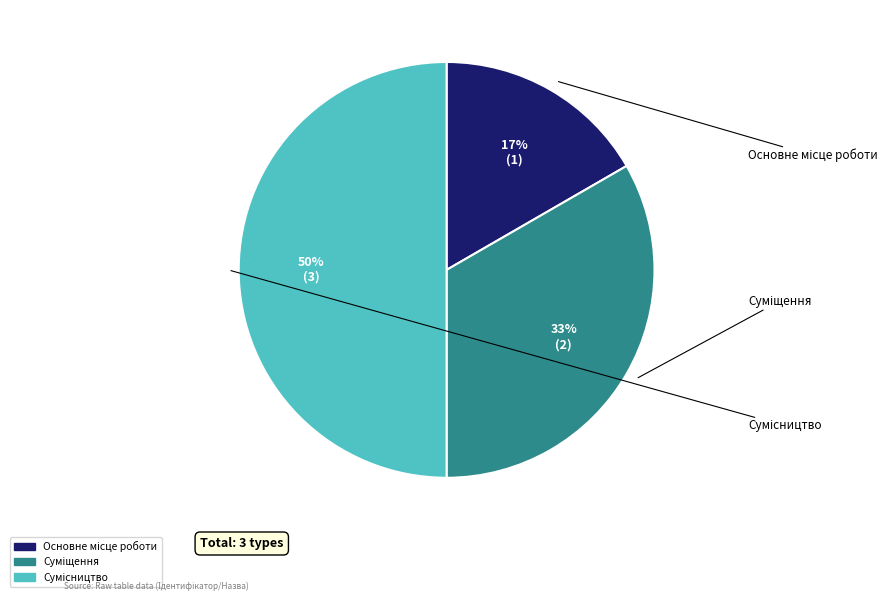

To the nearest percent, what is the average slice percentage?

33%